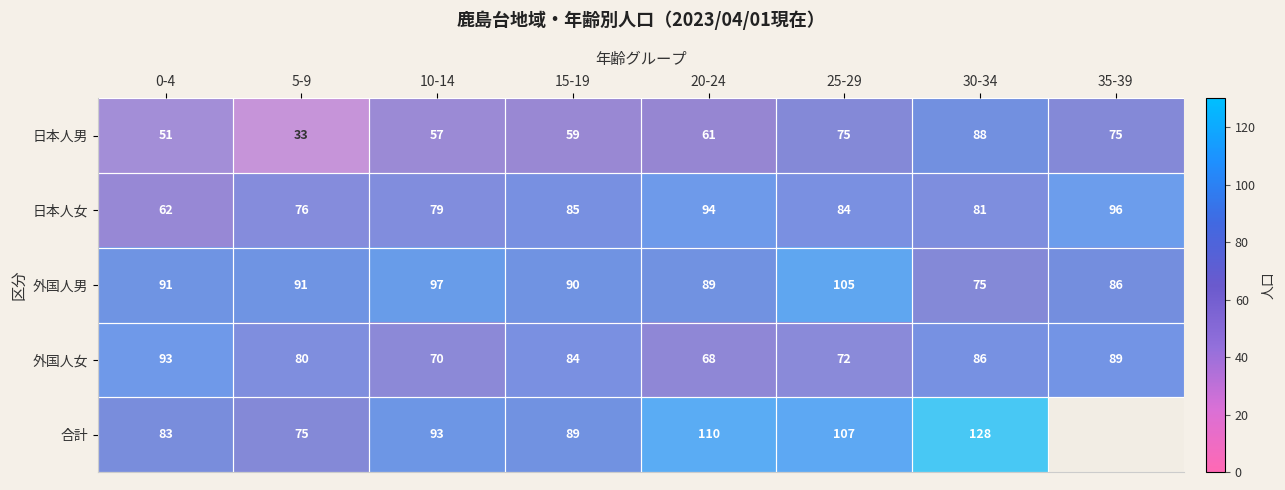

What is the difference between the highest and lowest values at 5-9?

58